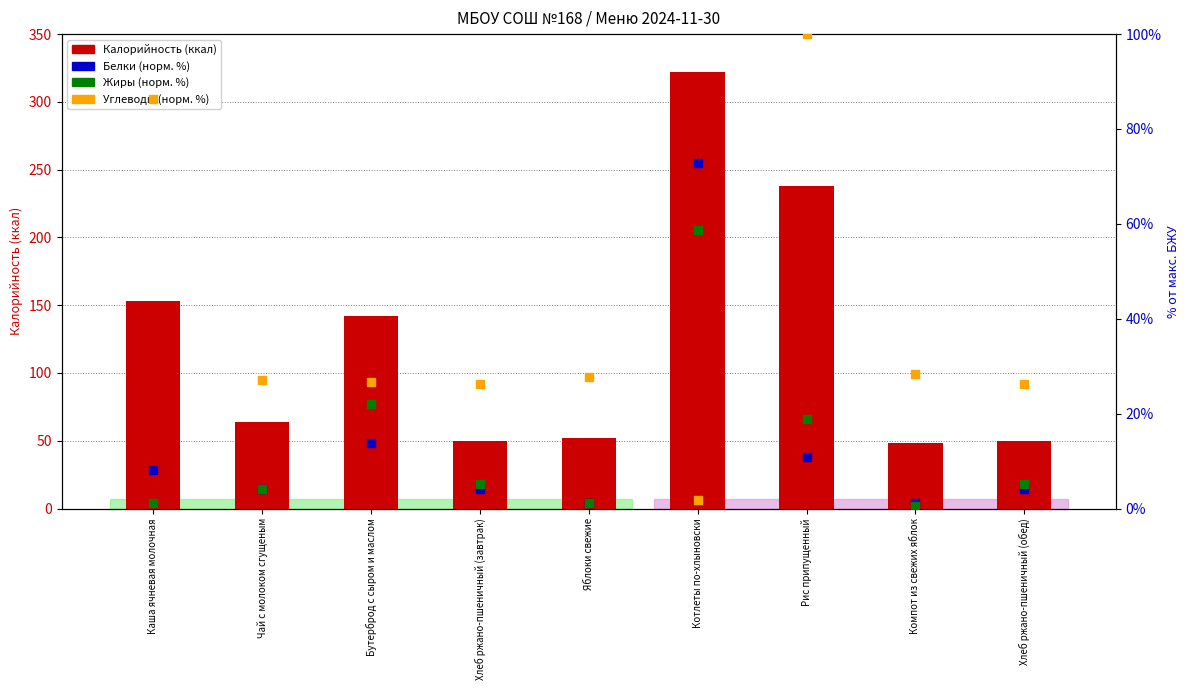

Which series has the widest spread of Y values?

Калорийность